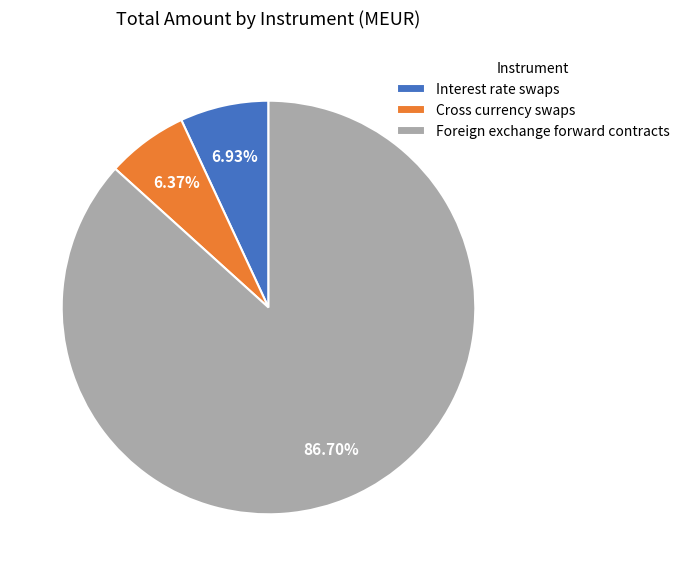

To the nearest percent, what is the combined percentage of Interest rate swaps and Foreign exchange forward contracts?

94%